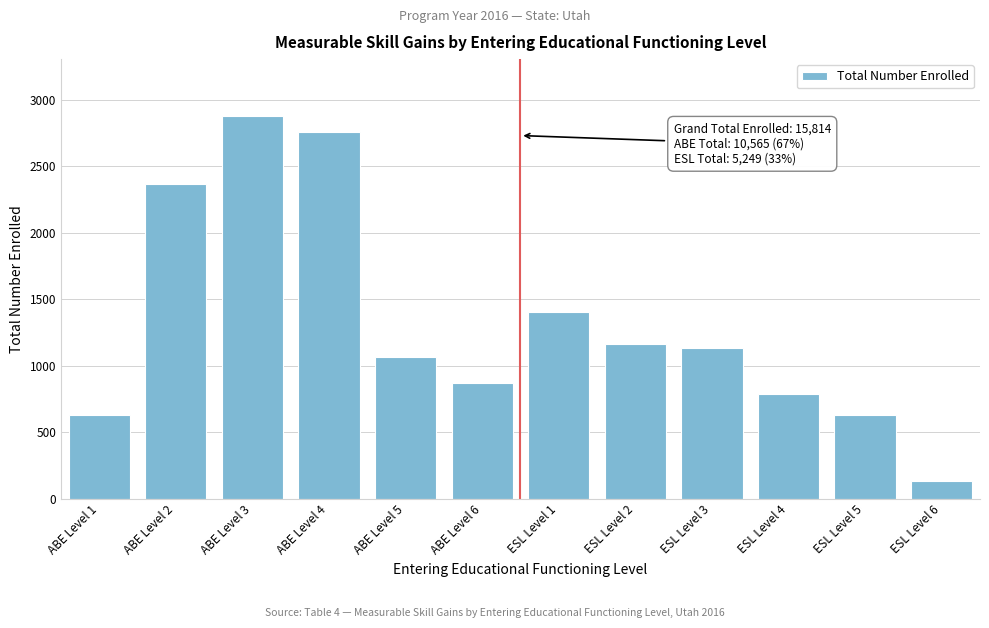

Read the value at ABE Level 5.

1066